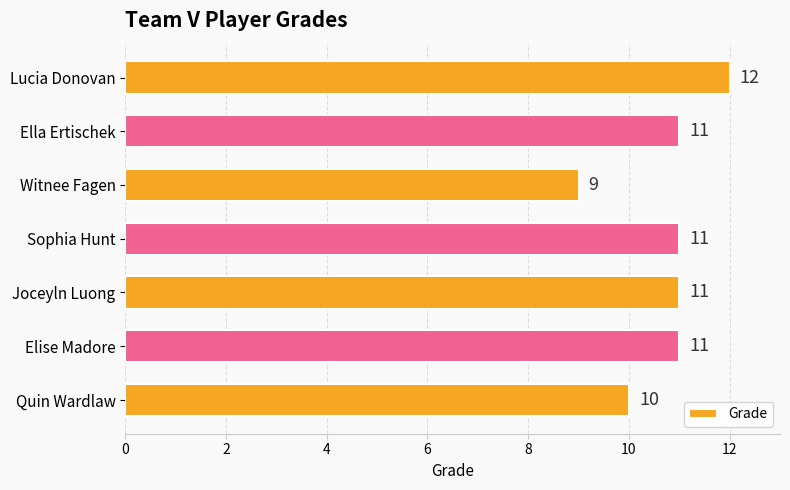

What is the value of the 2nd bar from the top?

11